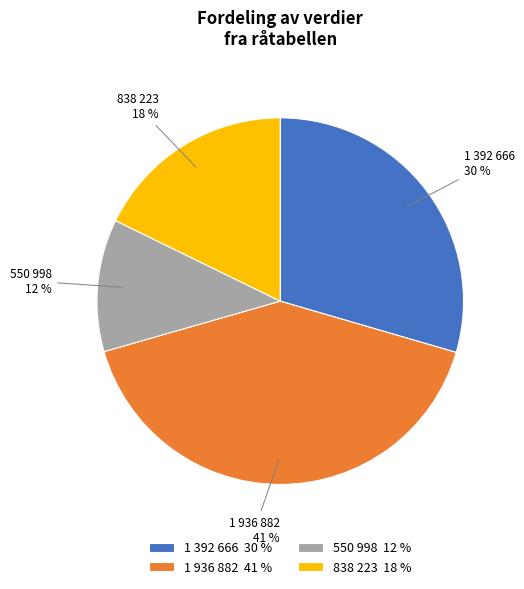

What percentage is the 1 936 882 slice, to the nearest percent?

41%